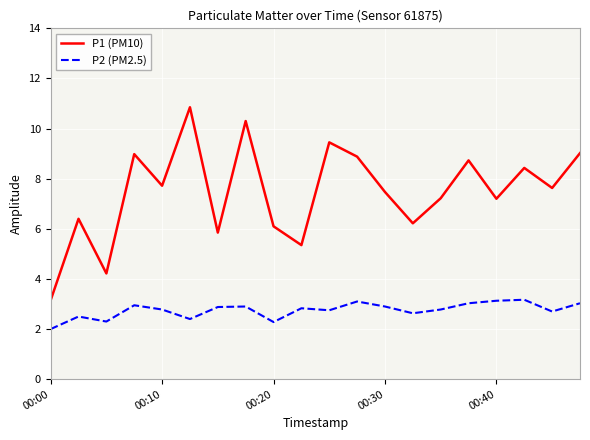

What is the smallest value displayed?

2.0